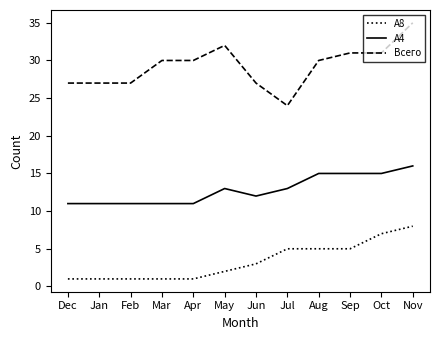

Reading left to right, transcribe all the data shown in this chart.

A8: Dec=1	Jan=1	Feb=1	Mar=1	Apr=1	May=2	Jun=3	Jul=5	Aug=5	Sep=5	Oct=7	Nov=8
A4: Dec=11	Jan=11	Feb=11	Mar=11	Apr=11	May=13	Jun=12	Jul=13	Aug=15	Sep=15	Oct=15	Nov=16
Всего: Dec=27	Jan=27	Feb=27	Mar=30	Apr=30	May=32	Jun=27	Jul=24	Aug=30	Sep=31	Oct=31	Nov=35